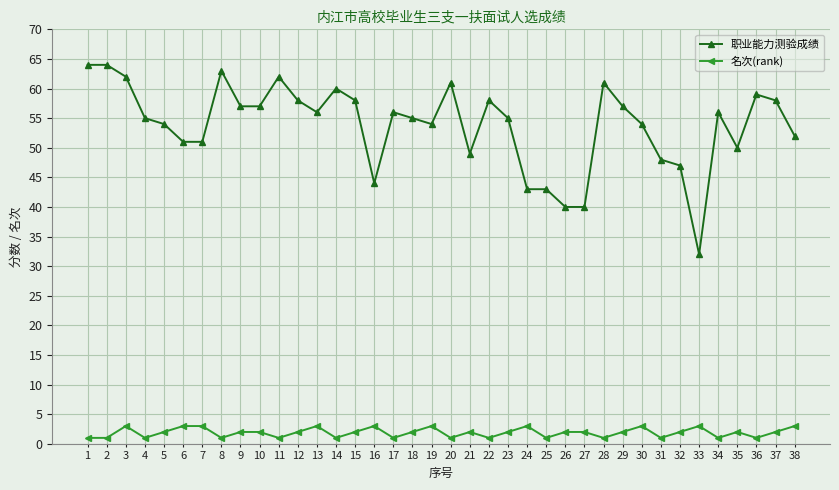

True or false: 职业能力测验成绩 and 名次(rank) cross at least once.

False